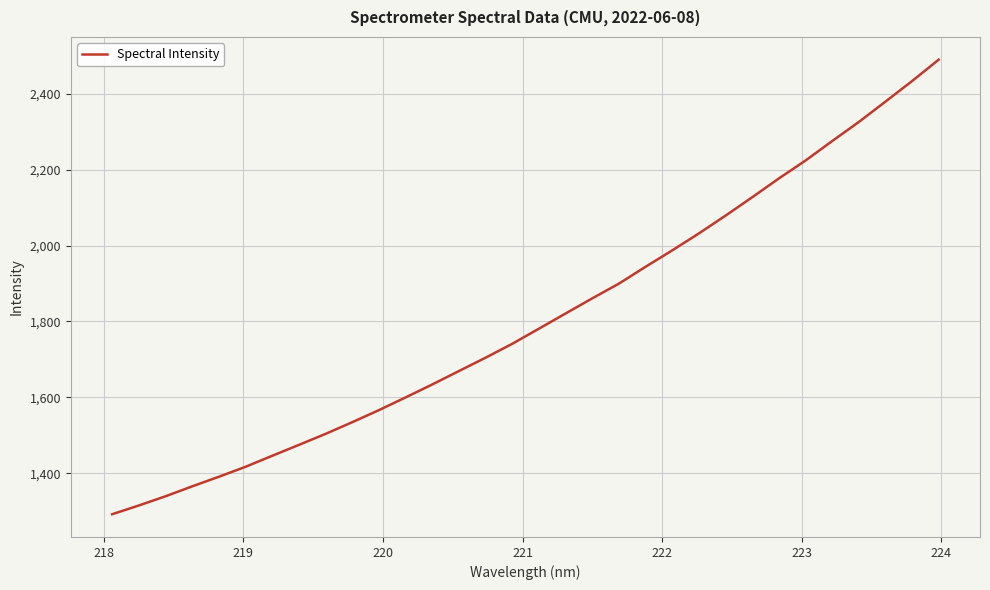

What is the minimum value shown in the chart?

1292.1